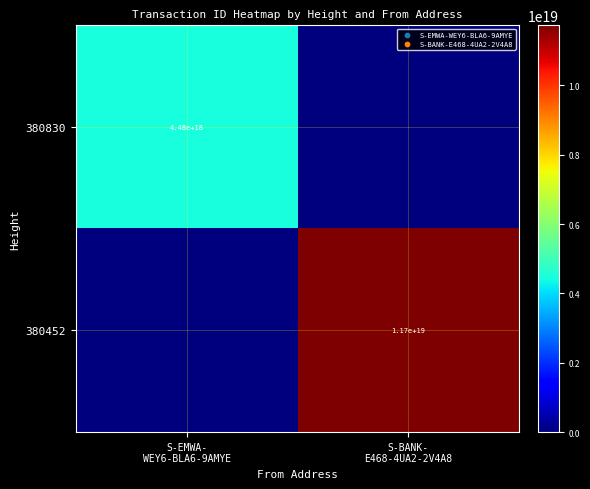

Which series has the largest range (max minus min)?

380452